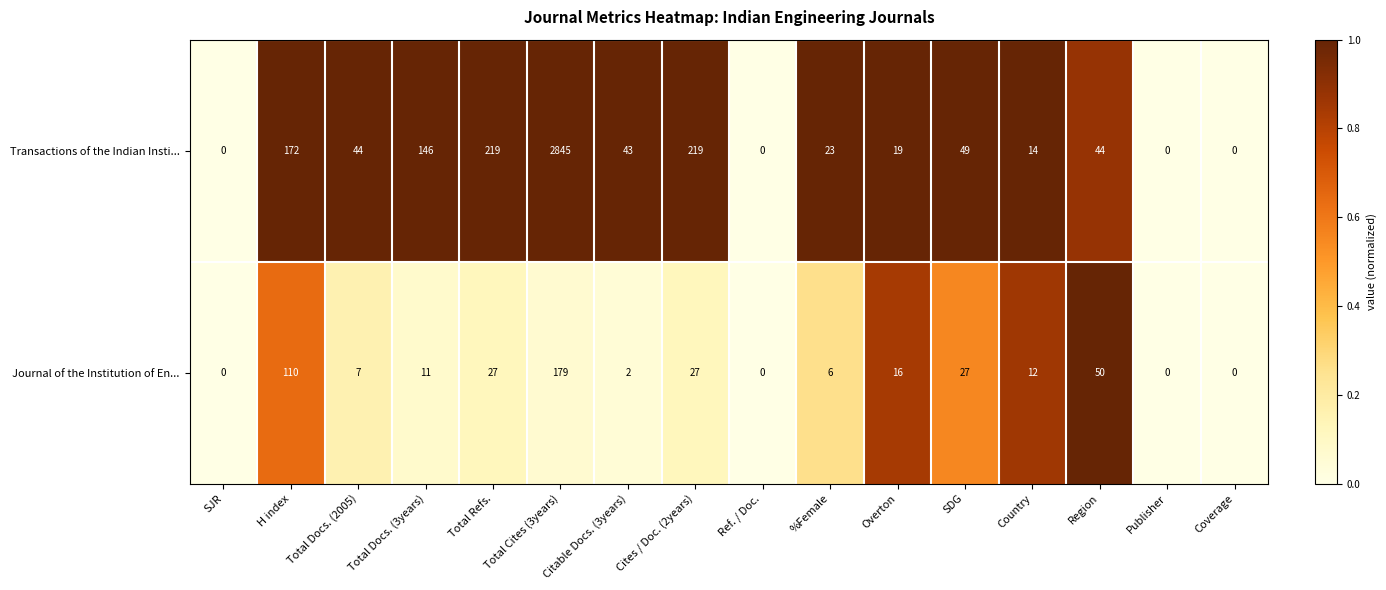

List the series in order of their overall mean, lowest first.

Journal of the Institution of En..., Transactions of the Indian Insti...